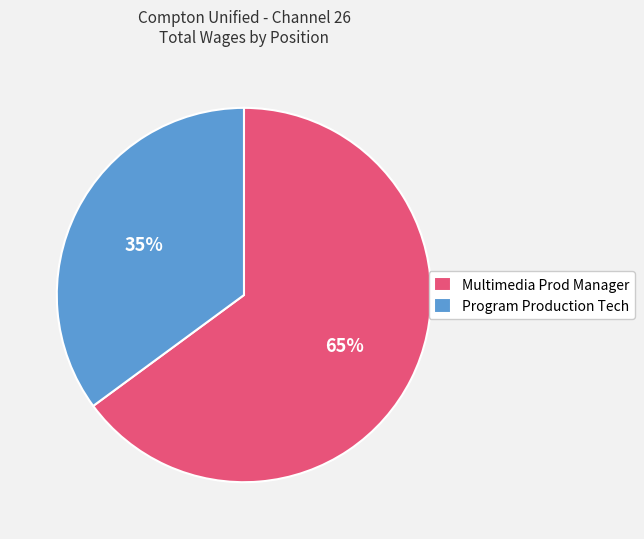

Rank the categories by value from highest to lowest.

Multimedia Prod Manager, Program Production Tech